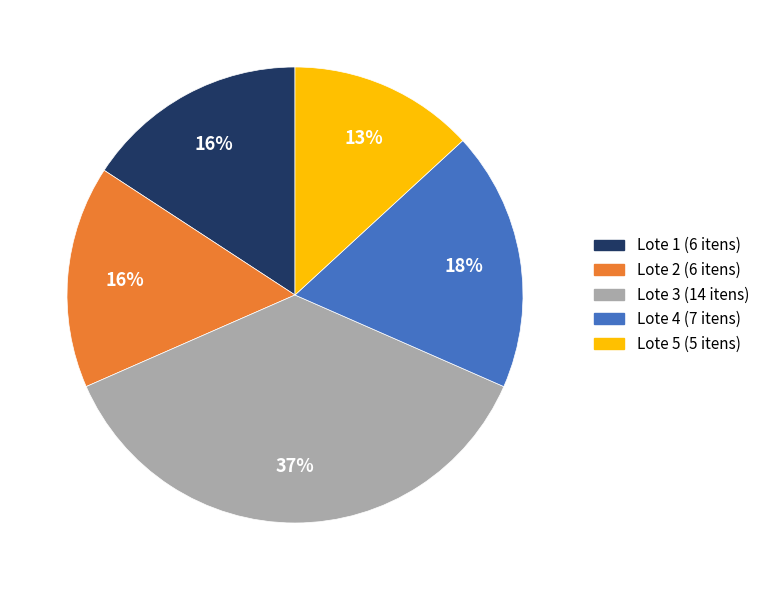

Is there a majority slice in this chart?

No